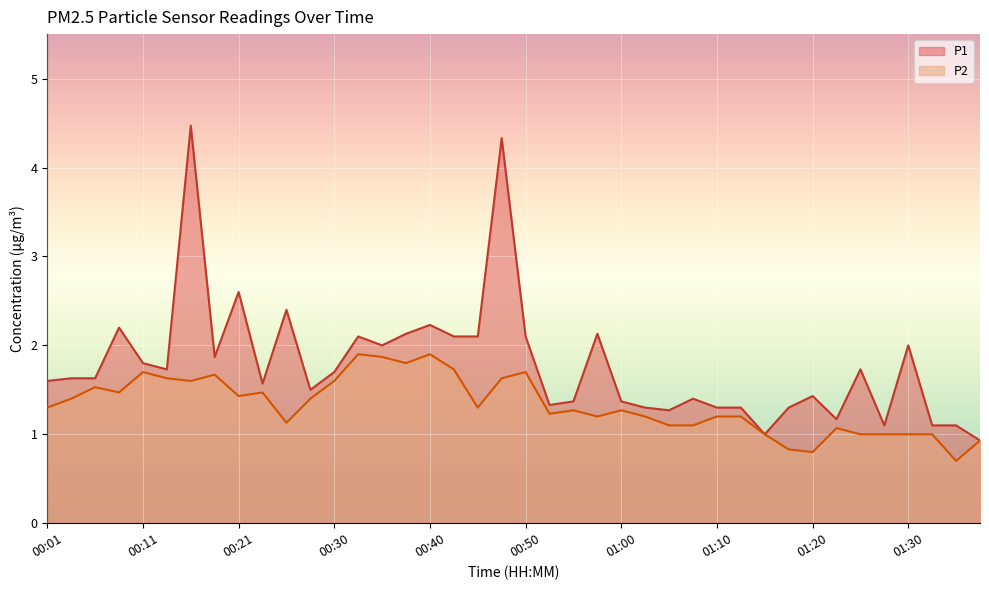

In P1, how many points are higher than both neighbors (excluding endpoints)?

12